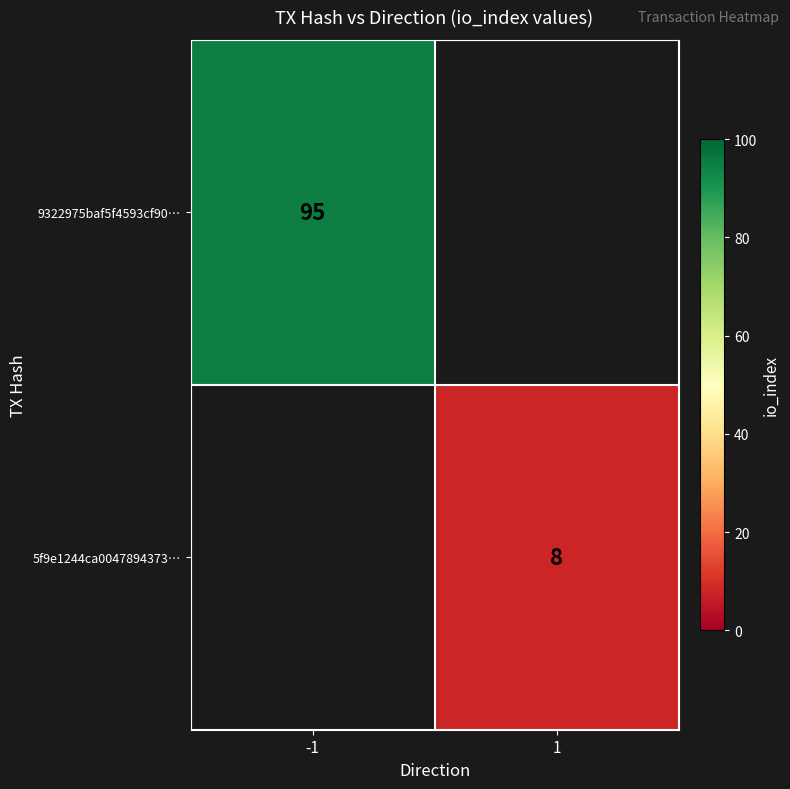

True or false: 5f9e1244ca0047894373… has a value of 12 at 1.

False